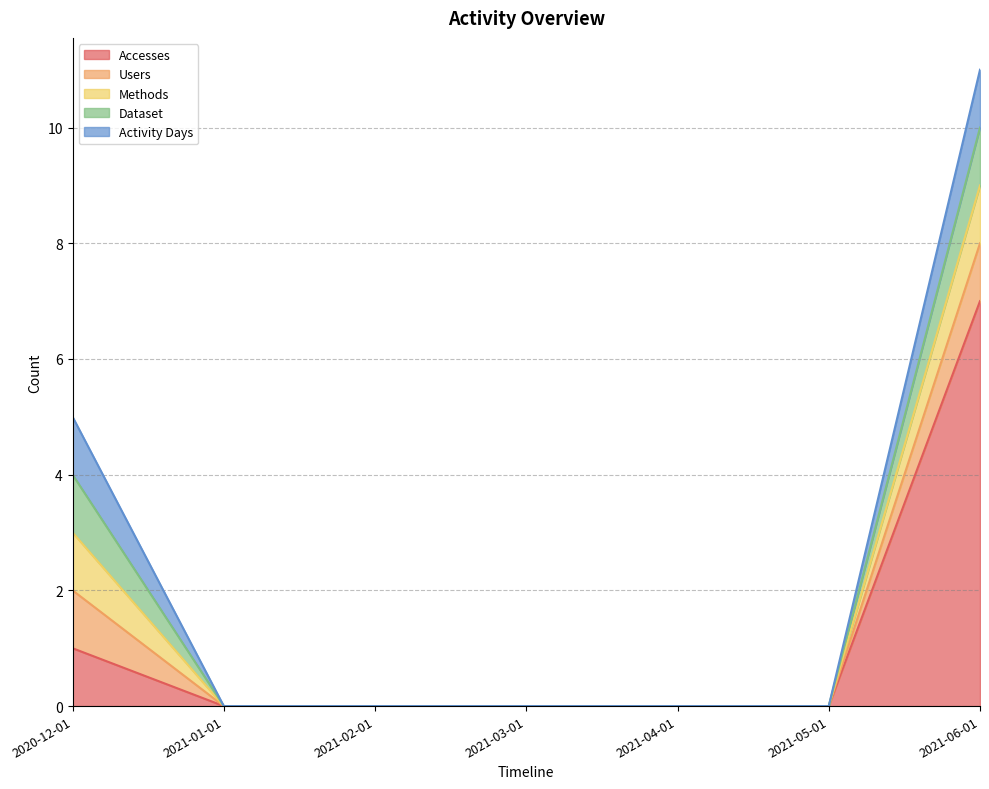

Reading left to right, transcribe all the data shown in this chart.

Accesses: 2020-12-01=1	2021-01-01=0	2021-02-01=0	2021-03-01=0	2021-04-01=0	2021-05-01=0	2021-06-01=7
Users: 2020-12-01=1	2021-01-01=0	2021-02-01=0	2021-03-01=0	2021-04-01=0	2021-05-01=0	2021-06-01=1
Methods: 2020-12-01=1	2021-01-01=0	2021-02-01=0	2021-03-01=0	2021-04-01=0	2021-05-01=0	2021-06-01=1
Dataset: 2020-12-01=1	2021-01-01=0	2021-02-01=0	2021-03-01=0	2021-04-01=0	2021-05-01=0	2021-06-01=1
Activity Days: 2020-12-01=1	2021-01-01=0	2021-02-01=0	2021-03-01=0	2021-04-01=0	2021-05-01=0	2021-06-01=1